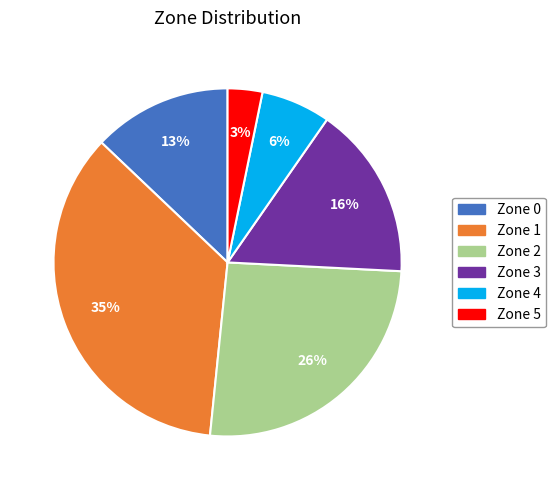

How many slices are in this pie chart?

6